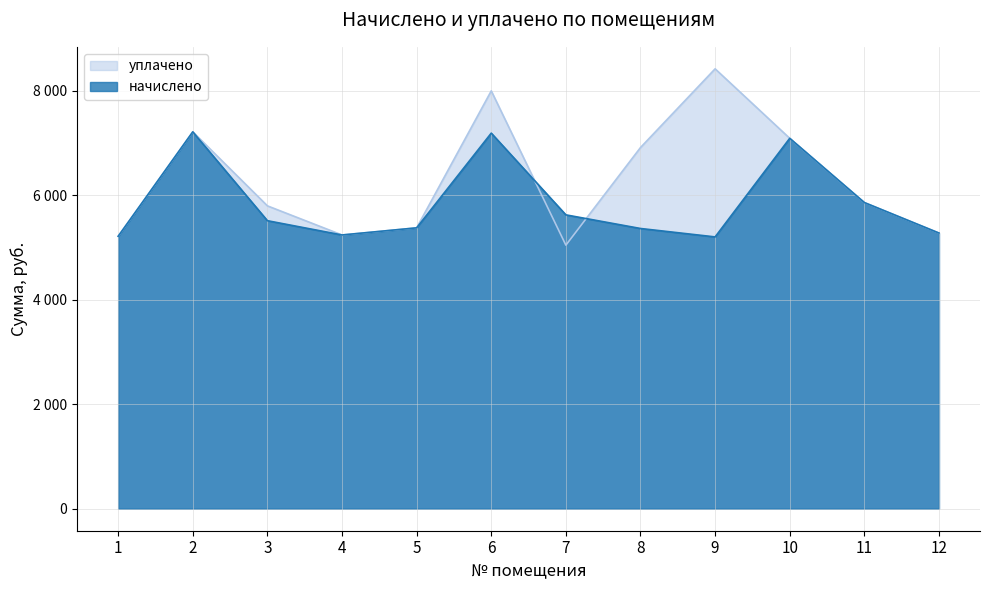

At which category does начислено reach its first local peak?

2